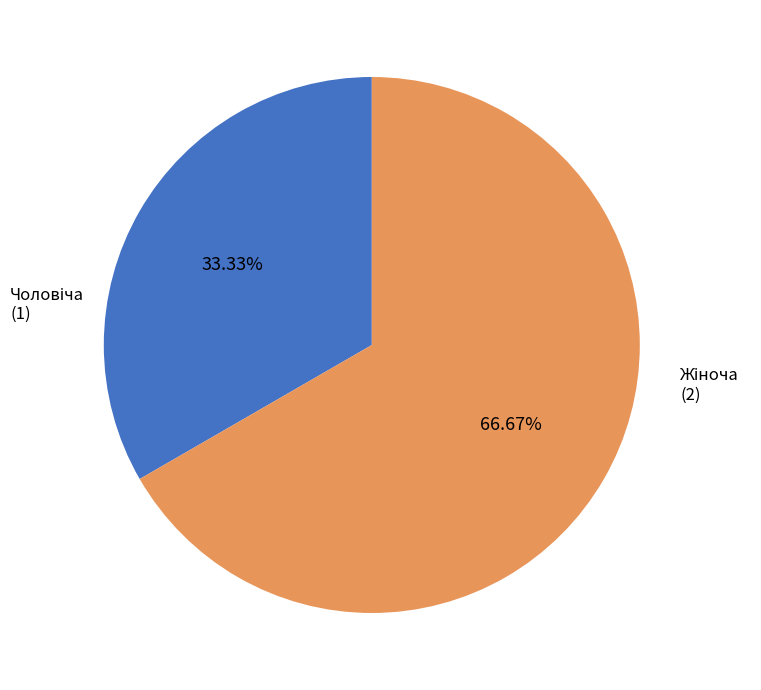

Is there a majority slice in this chart?

Yes